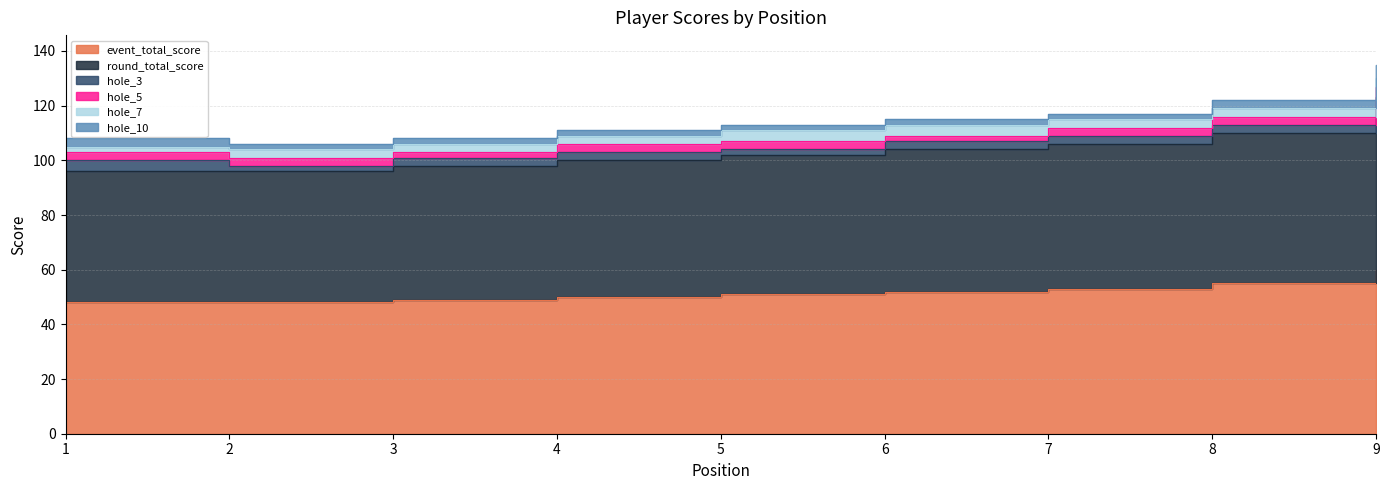

What is the spread (max minus min) of values at 8?

52